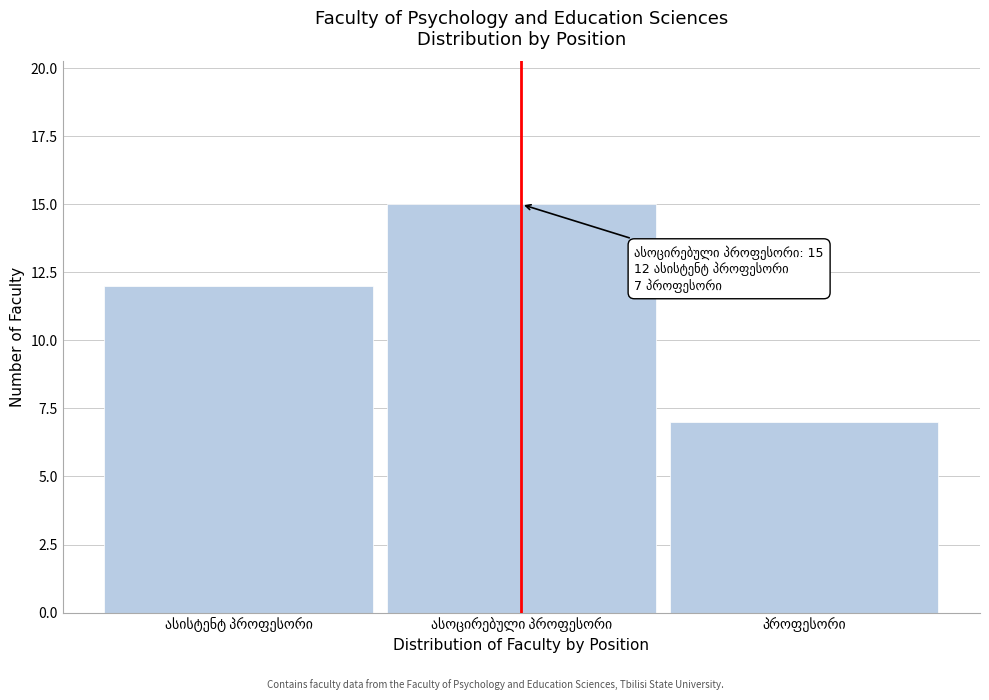

Reading left to right, list all the values displayed in this chart.

12	15	7